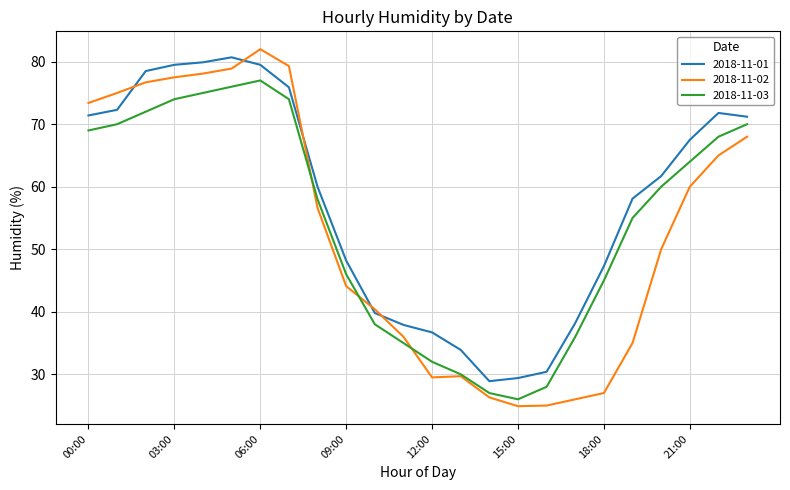

What is the smallest value displayed?

24.9